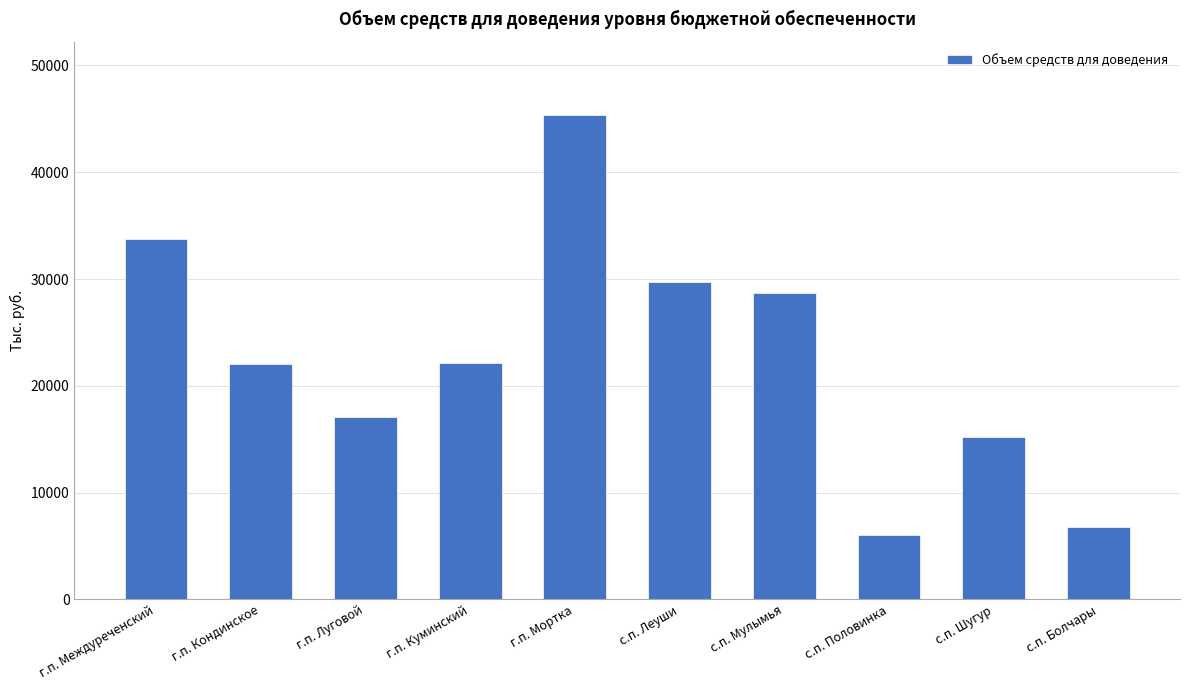

What value does the data have at г.п. Междуреченский?

33739.1